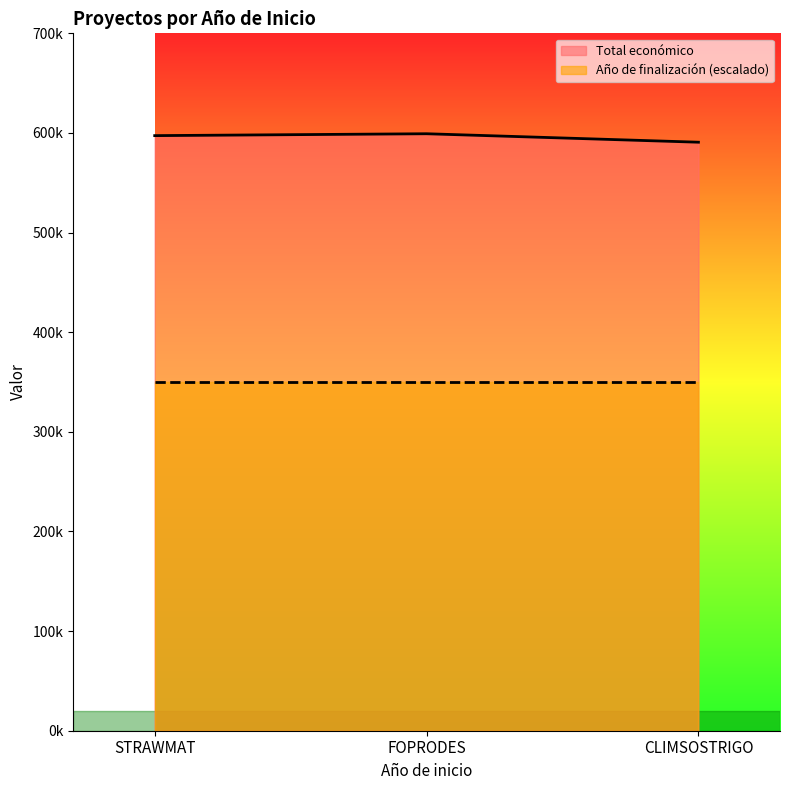

List the labels in order of value, smallest first.

CLIMSOSTRIGO, STRAWMAT, FOPRODES